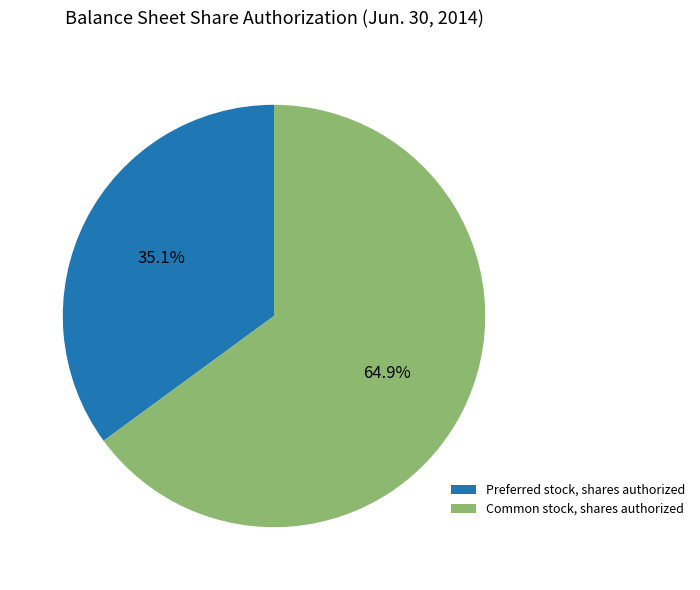

True or false: Preferred stock, shares authorized accounts for 45% of the total.

False